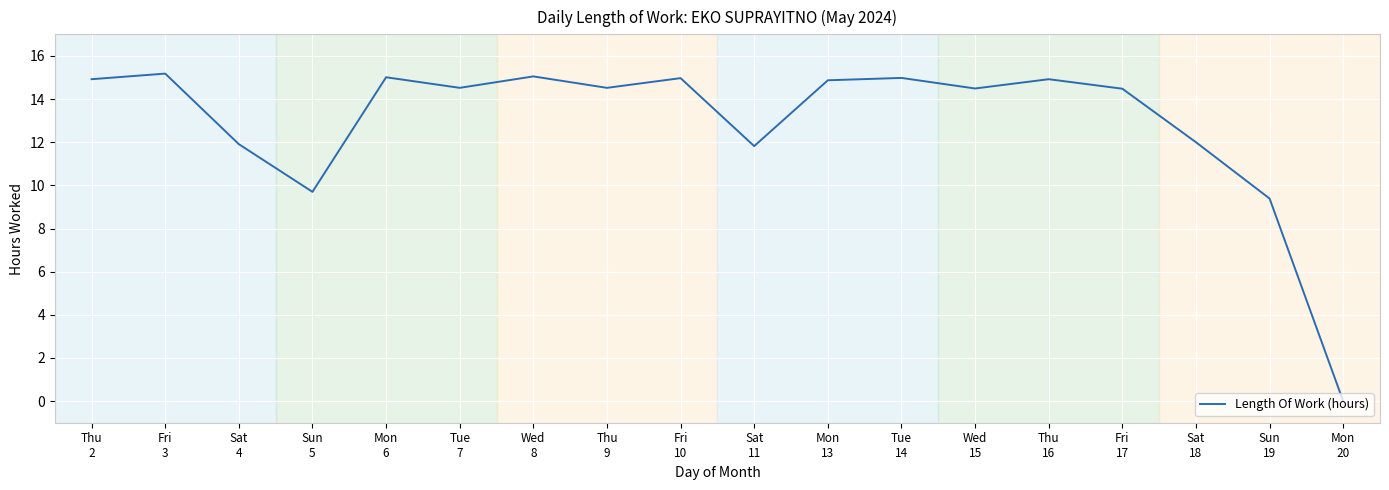

What value does the data have at Mon
13?

14.9